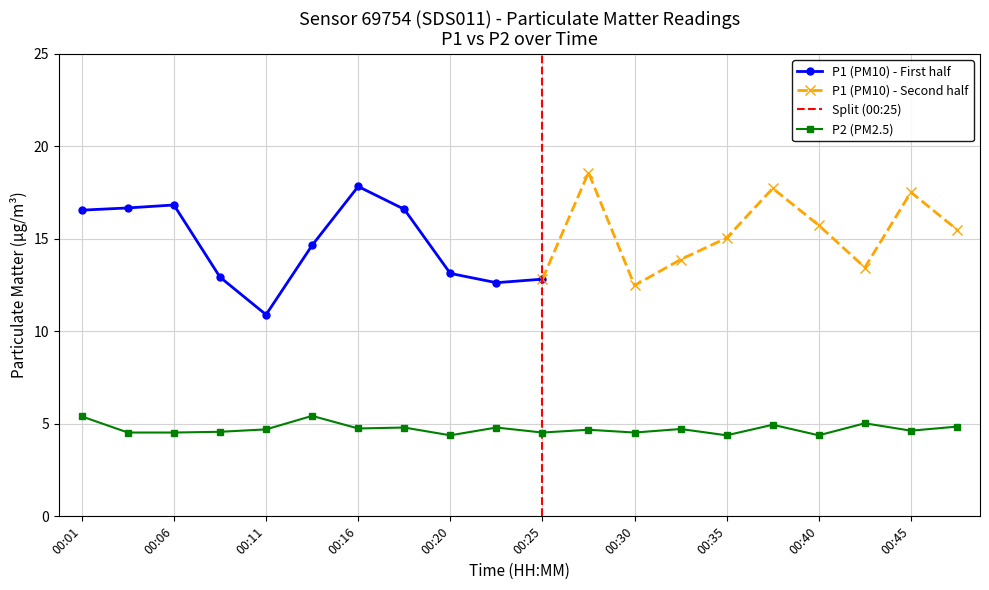

List the labels in order of value, smallest first.

00:20, 00:35, 00:40, 00:04, 00:06, 00:25, 00:30, 00:08, 00:45, 00:28, 00:11, 00:33, 00:16, 00:18, 00:23, 00:47, 00:37, 00:42, 00:01, 00:13